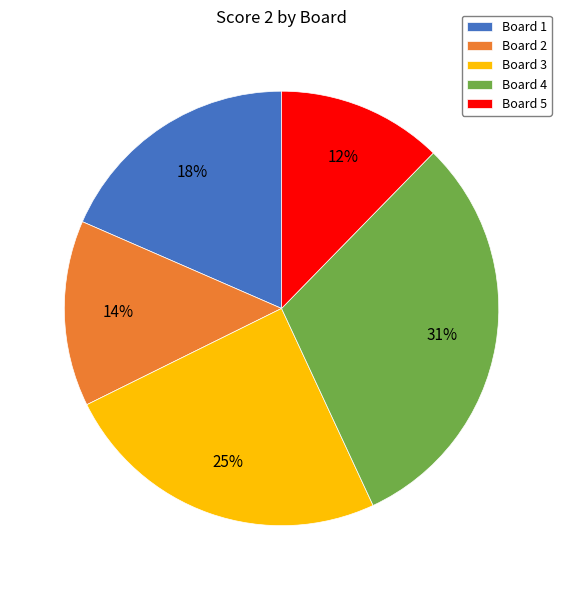

To the nearest percent, what is the difference between the Board 5 and Board 1 slice percentages?

6%